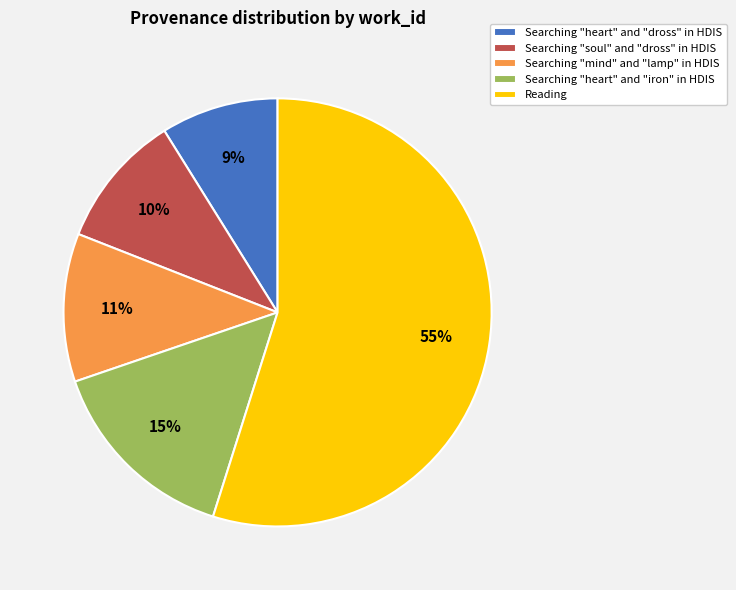

Which category has the smallest portion of the pie?

Searching "heart" and "dross" in HDIS